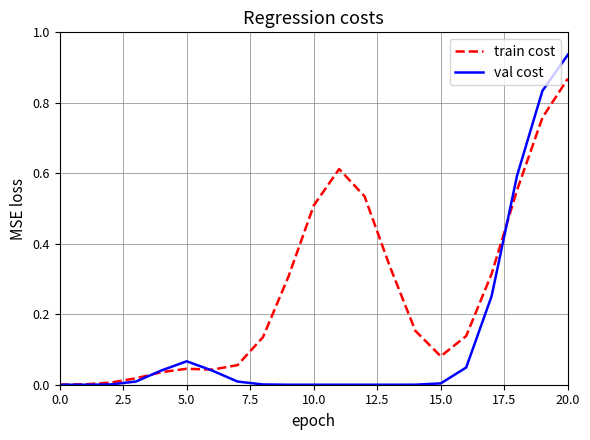

Which series has the largest total across all categories?

train cost